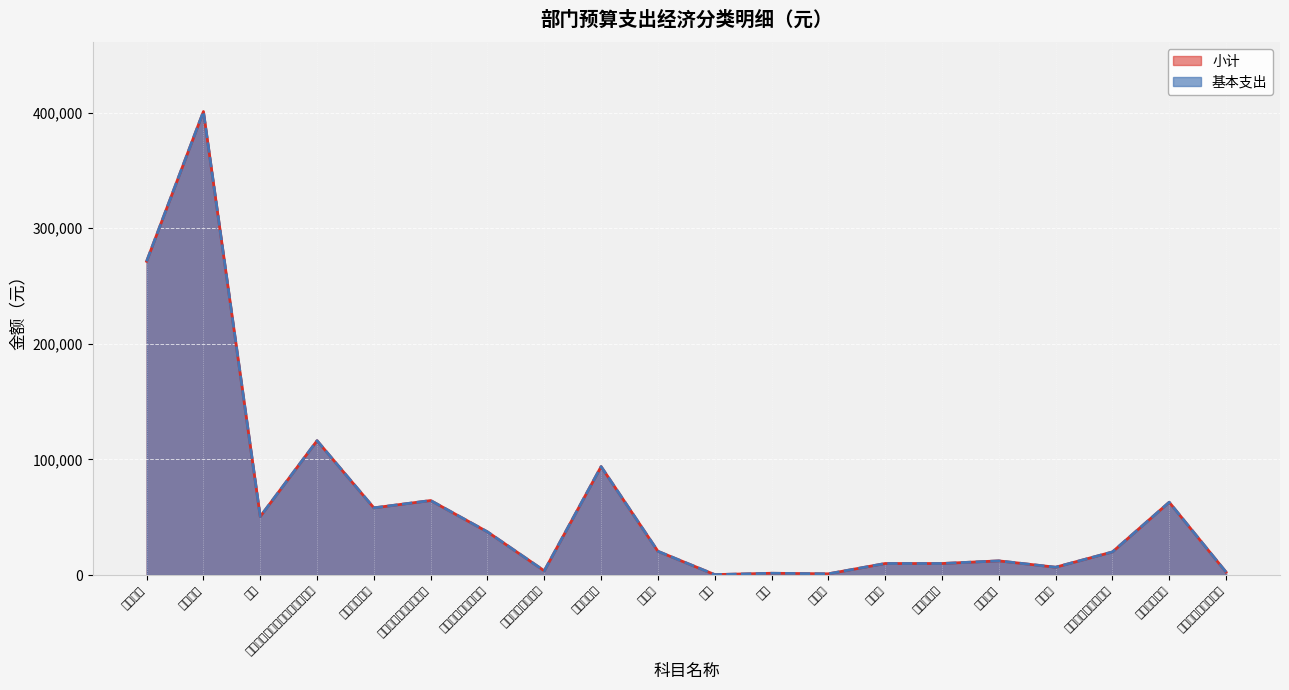

Is it true that 小计 equals 271392.0 at 基本工资?

True